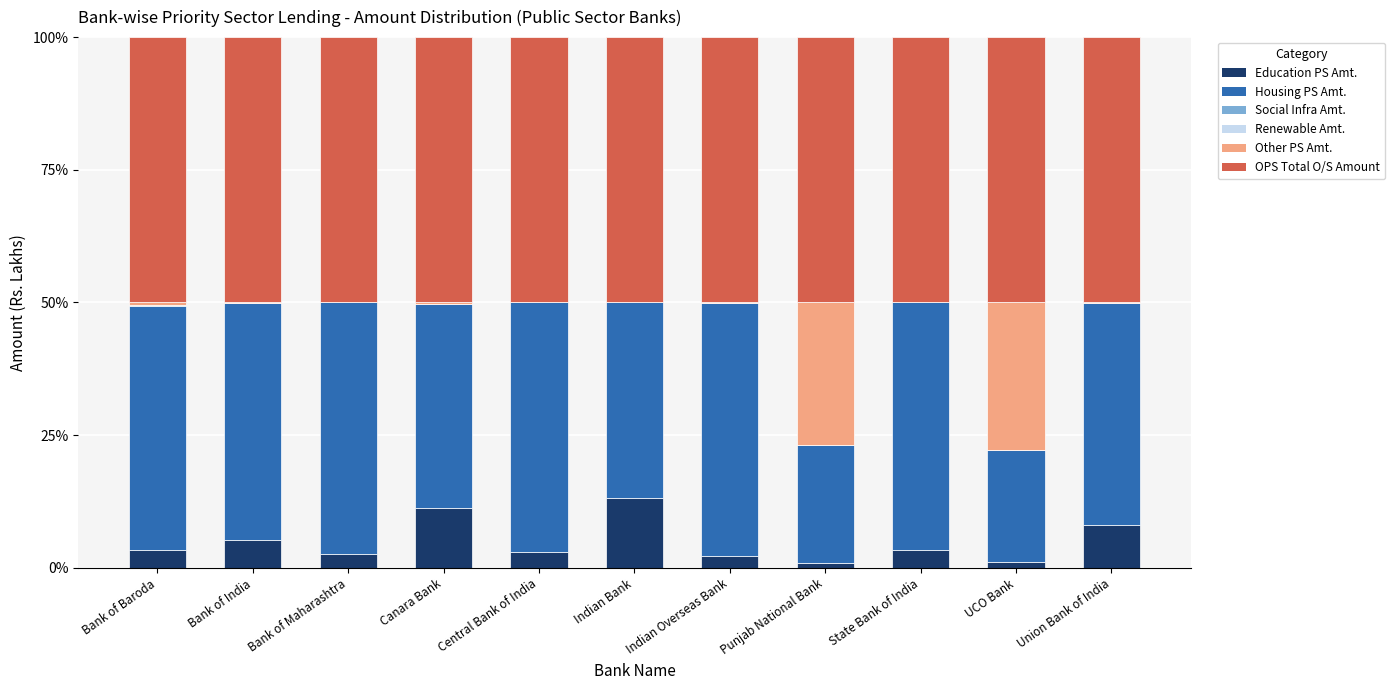

What is the difference between the Education PS Amt. values at Canara Bank and Central Bank of India?

8.2